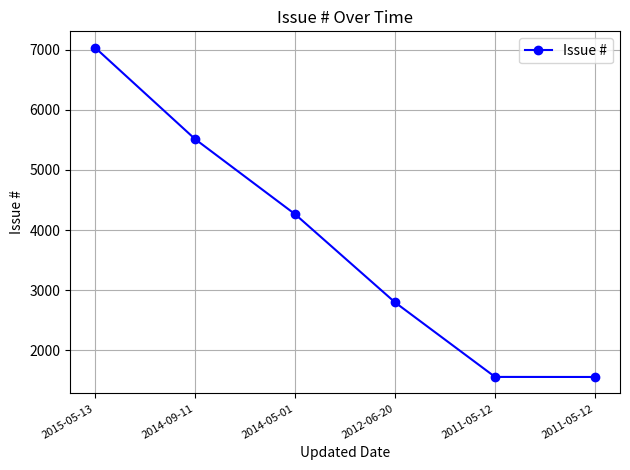

Rank the categories by value from lowest to highest.

2011-05-12, 2011-05-12, 2012-06-20, 2014-05-01, 2014-09-11, 2015-05-13